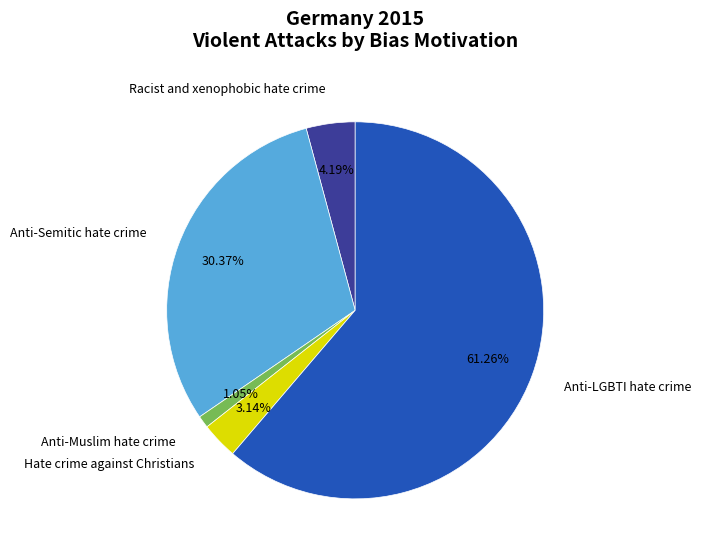

Which slice is the largest?

Anti-LGBTI hate crime